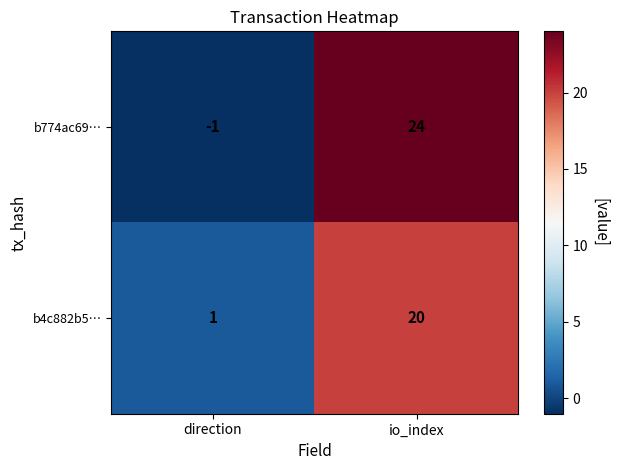

What is the difference between the b774ac69… values at direction and io_index?

25